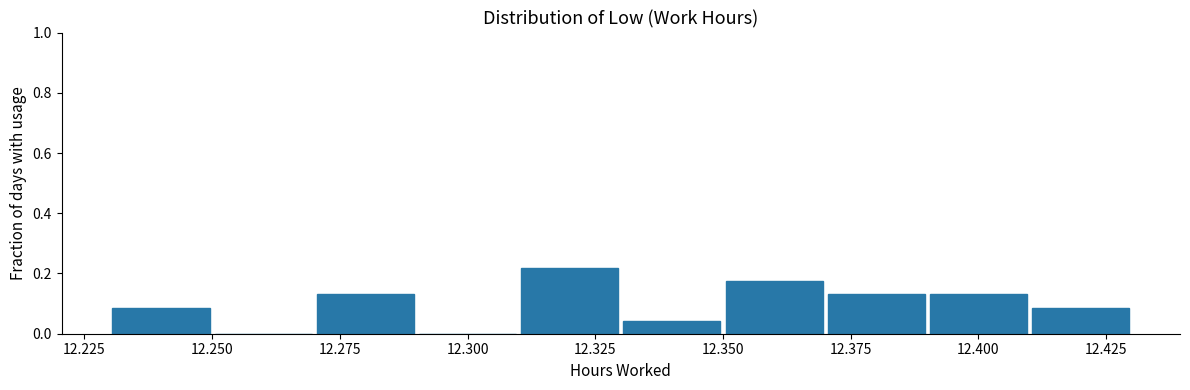

How tall is the bar that spans 12.41 to 12.43 on the x-axis? The values are not printed on the chart, so give them approximately, as read against the axis.

0.08